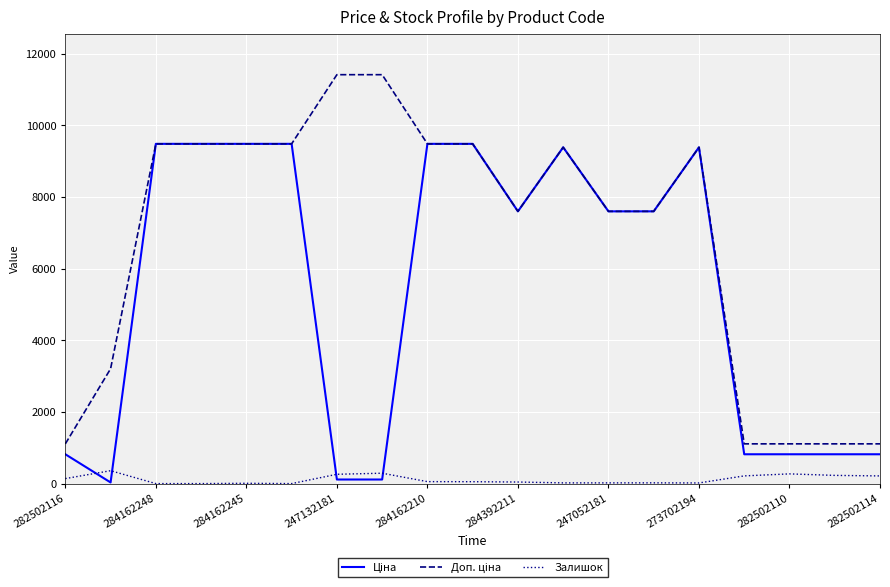

What is the greatest value displayed?

11410.0